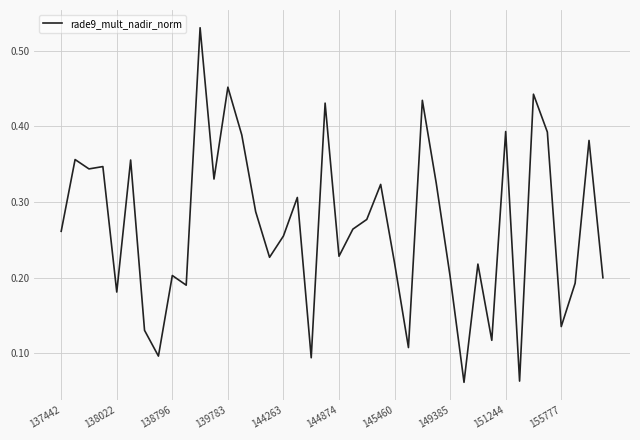

What is the difference between the maximum and second lowest values?

0.5